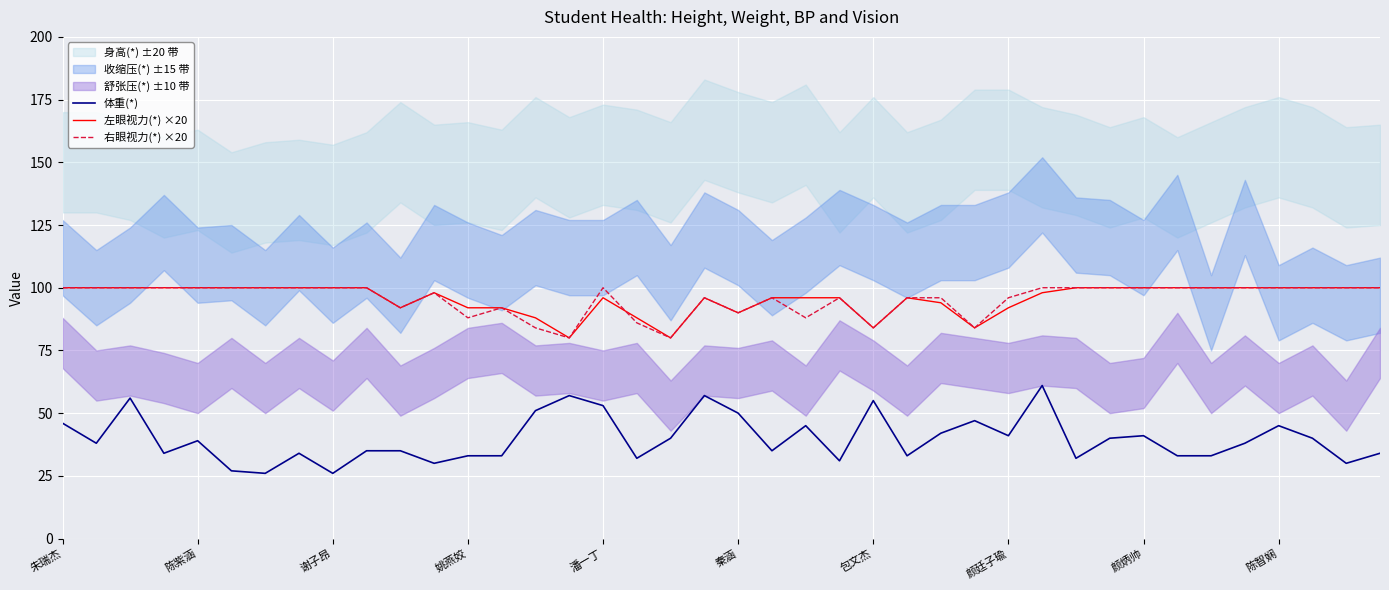

The value of 右眼视力(*) ×20 at 姚燕姣 is 122. True or false?

False